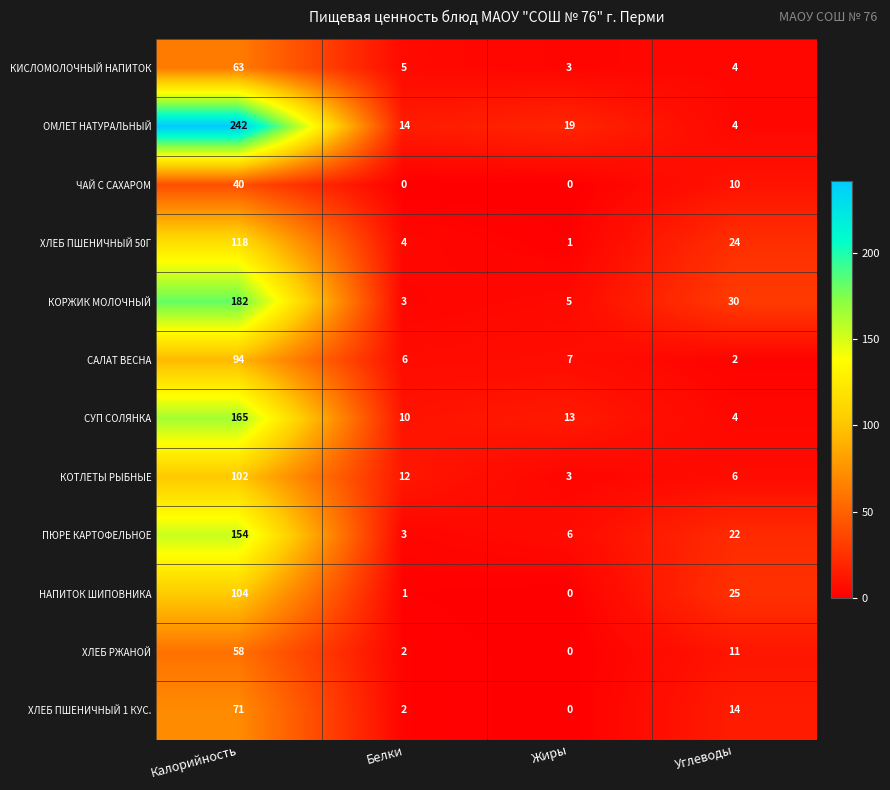

Which series has the largest total across all categories?

ОМЛЕТ НАТУРАЛЬНЫЙ